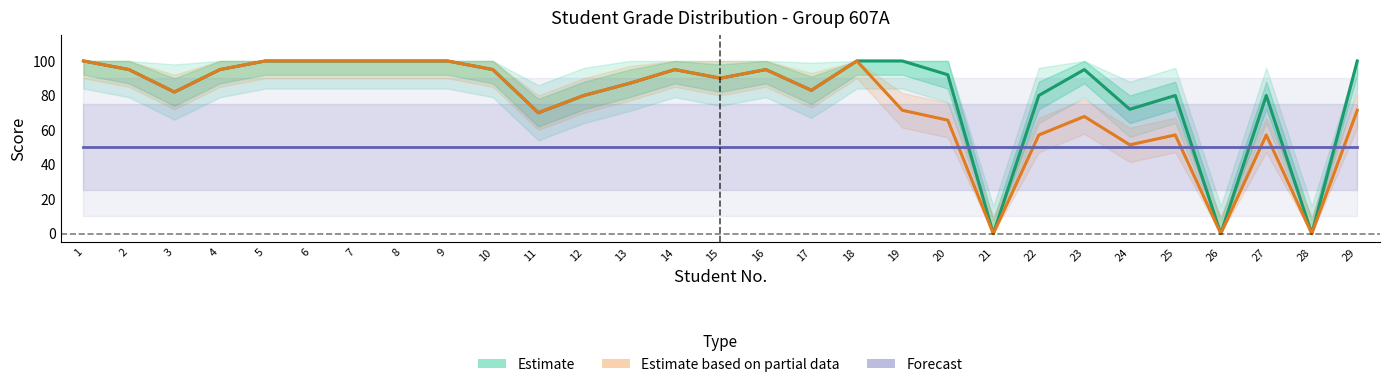

Where does the Estimate based on partial data series first go above 83?

1